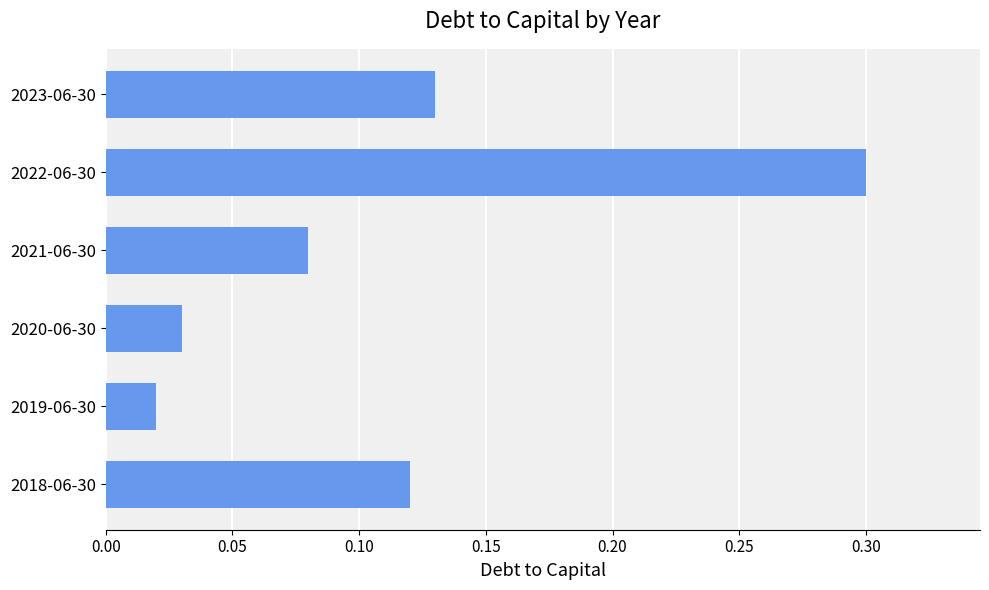

Count the number of categories in the chart.

6